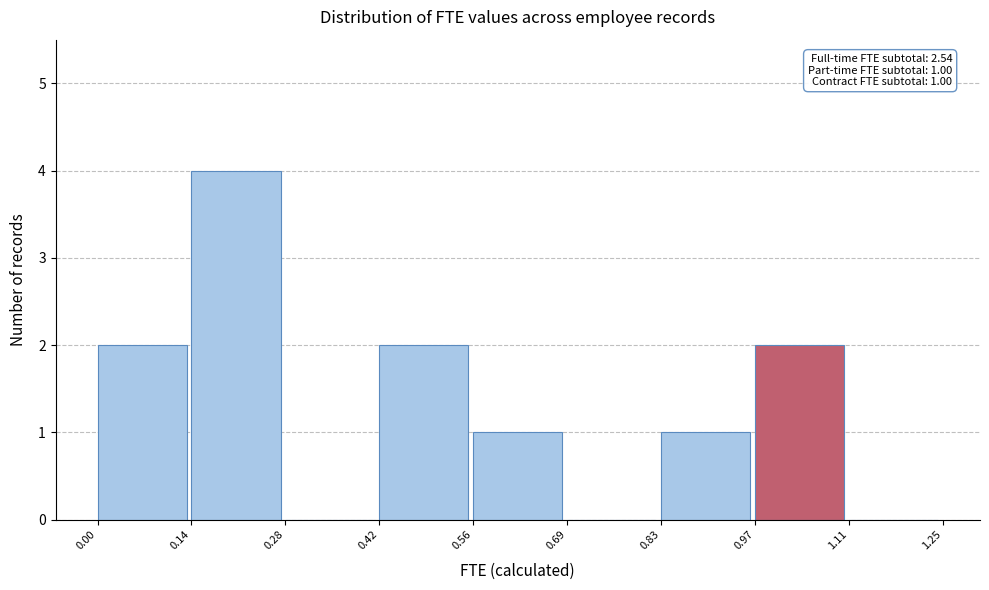

Over which range of the x-axis is the bar tallest?

0.14 to 0.28